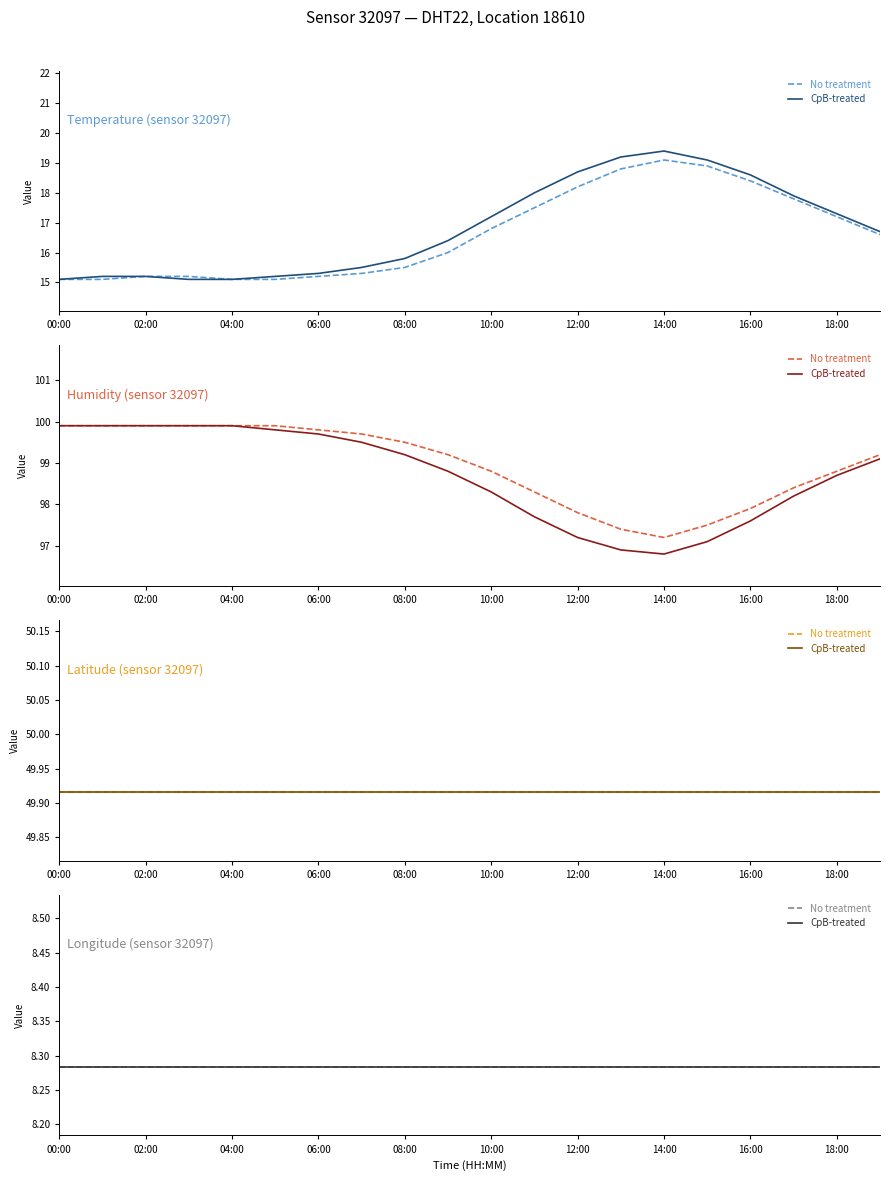

Between 09:00 and 11:00, which series saw the biggest shift?

temperature_cpb